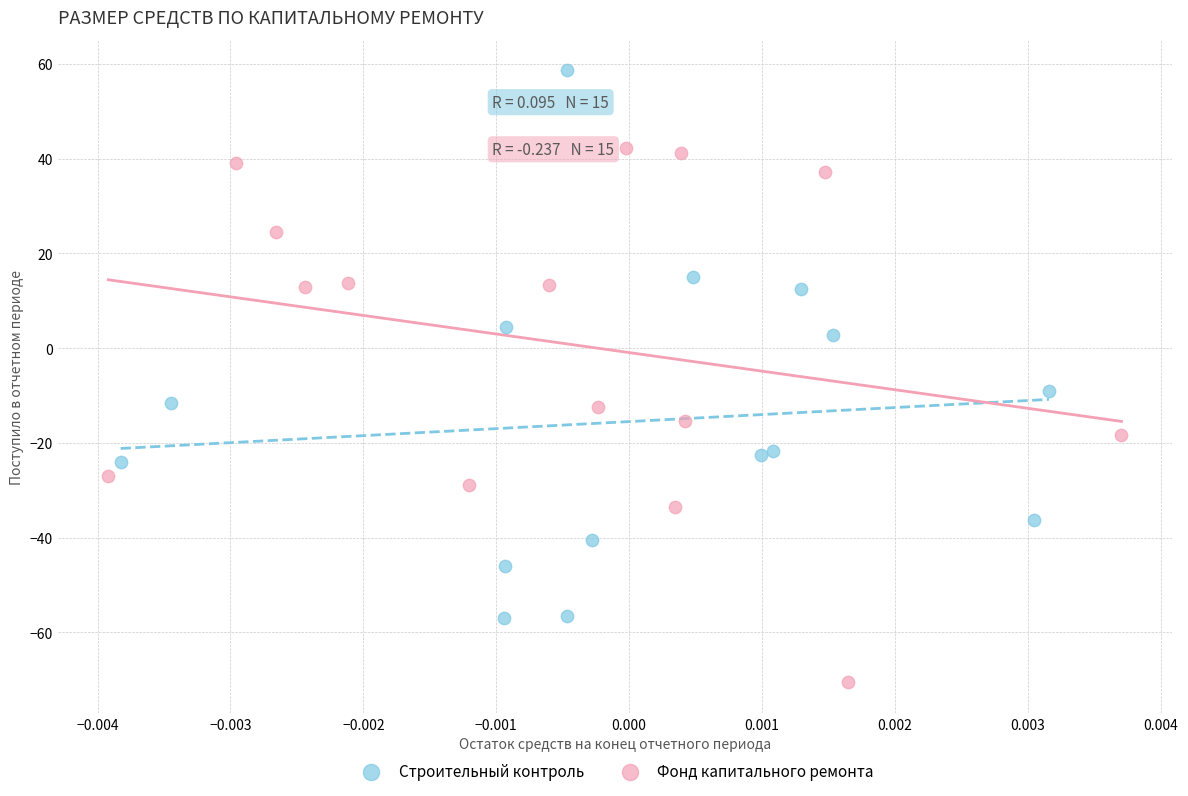

Which series reaches the minimum Y coordinate?

Фонд капитального ремонта